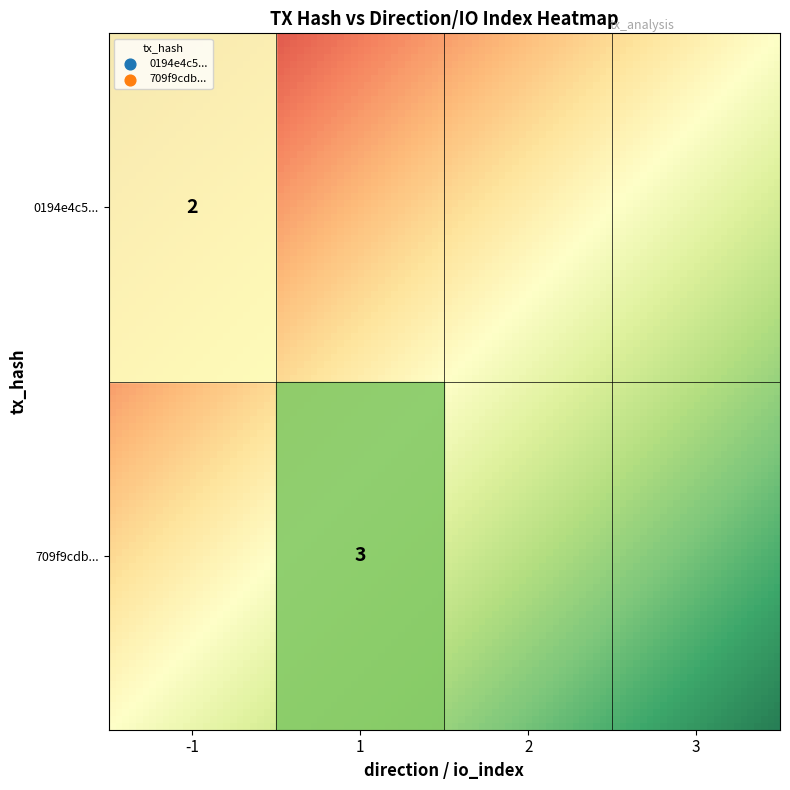

Reading left to right, extract all data points from this chart.

0194e4c5caa4b70a5fb6dce468e4483ca775028: 0=-1	1=2
709f9cdb92388e572180be8cb96c1134e613254: 0=1	1=3